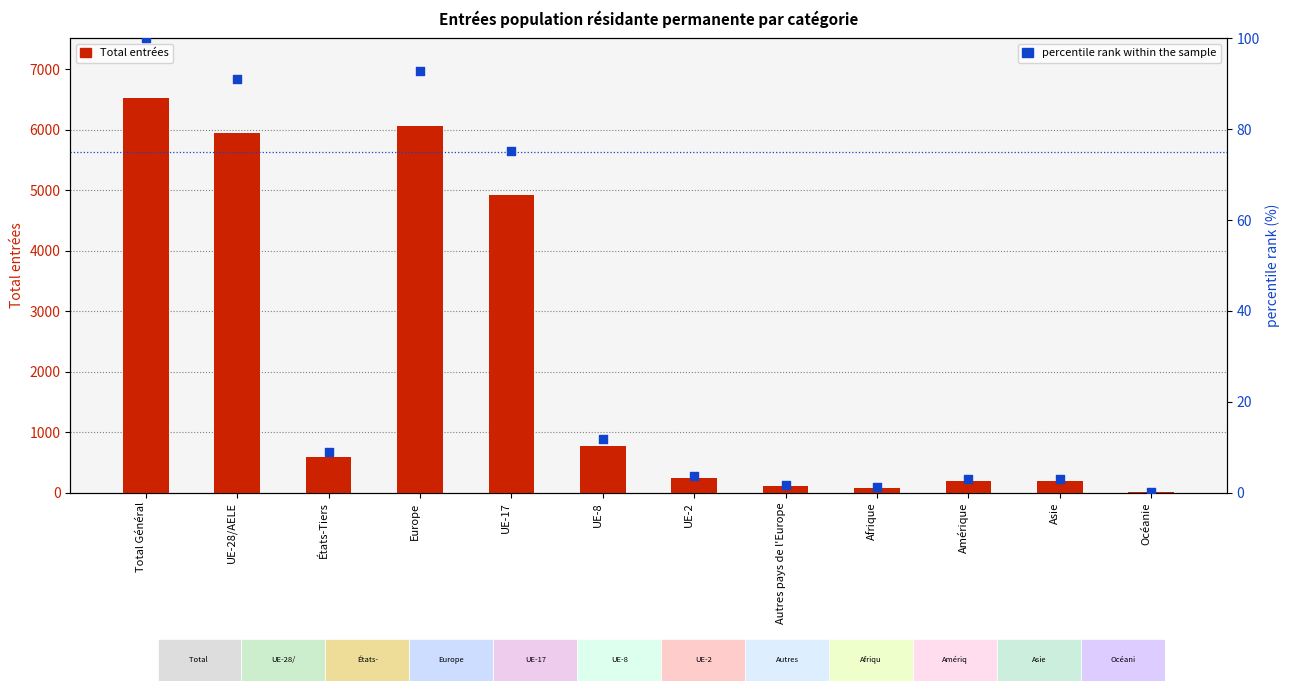

At which category is the sum across all series the highest?

Total Général